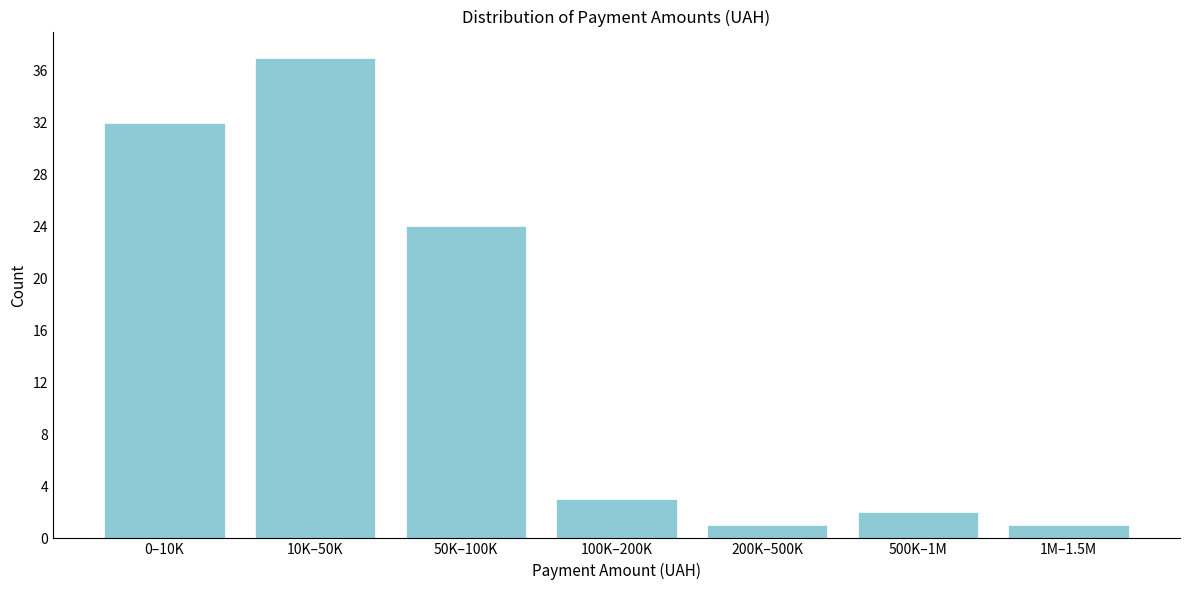

Reading left to right, list all the values displayed in this chart.

0–10K=32	10K–50K=37	50K–100K=24	100K–200K=3	200K–500K=1	500K–1M=2	1M–1.5M=1